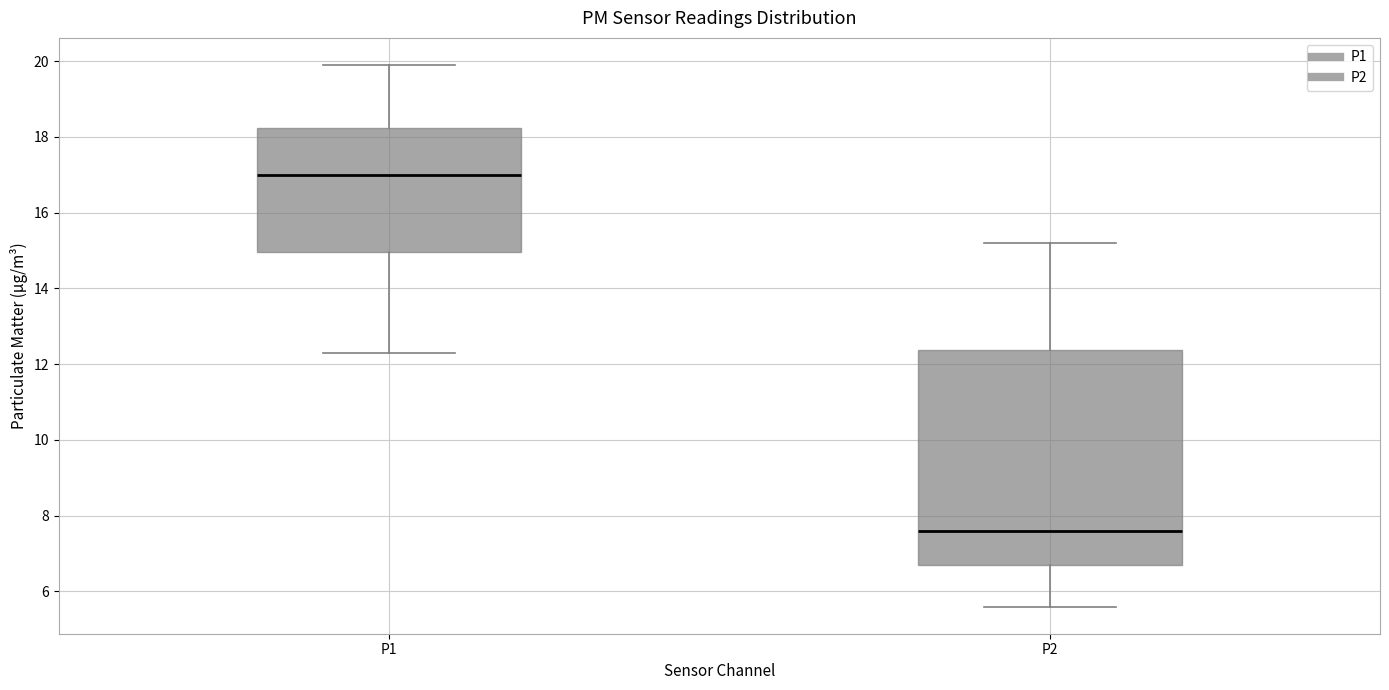

Reading left to right, read every box against the y-axis: the position of its median line, the range the box covers, and the ends of its whiskers. The values are not printed on the chart, so give them approximately, as read against the axis.

P1: median 17.0, box 15.0 to 18.2, whiskers 12.4 to 20.0
P2: median 7.6, box 6.8 to 12.4, whiskers 5.6 to 15.2